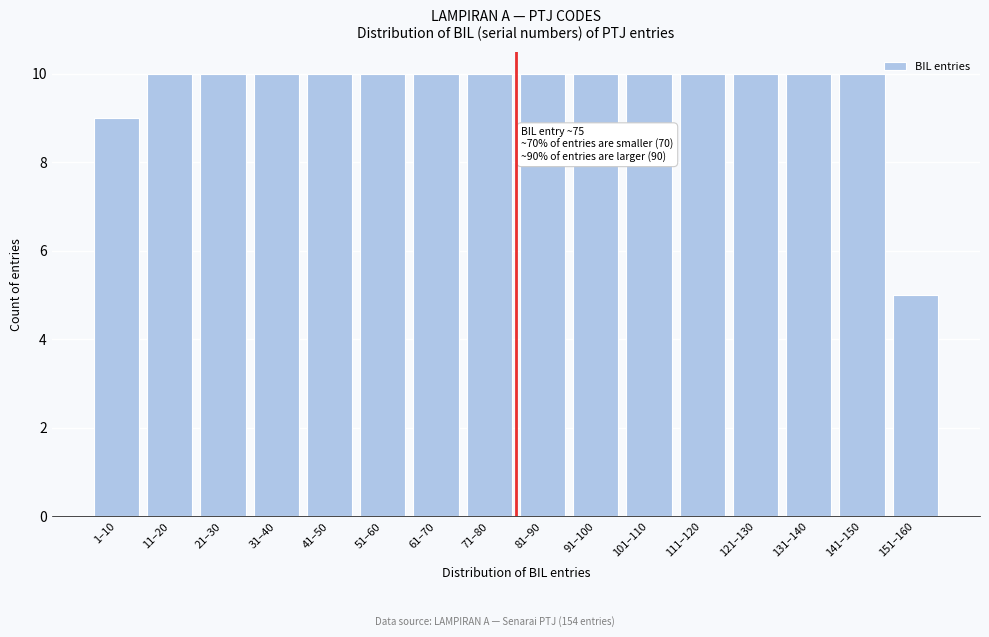

Reading left to right, list all the values displayed in this chart.

9	10	10	10	10	10	10	10	10	10	10	10	10	10	10	5